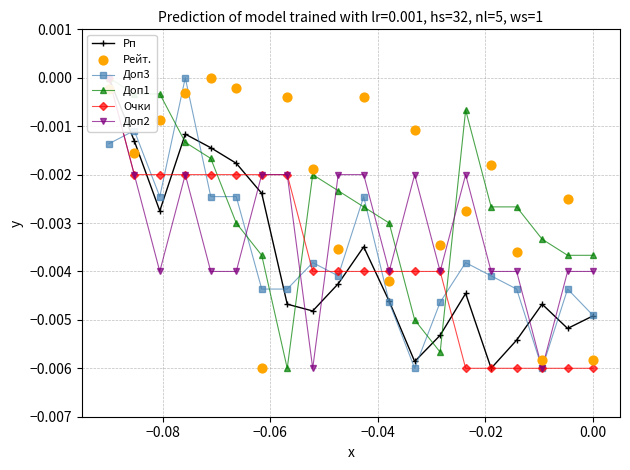

Is the value of Доп3 at 14 greater than the value of Очки at 8?

Yes